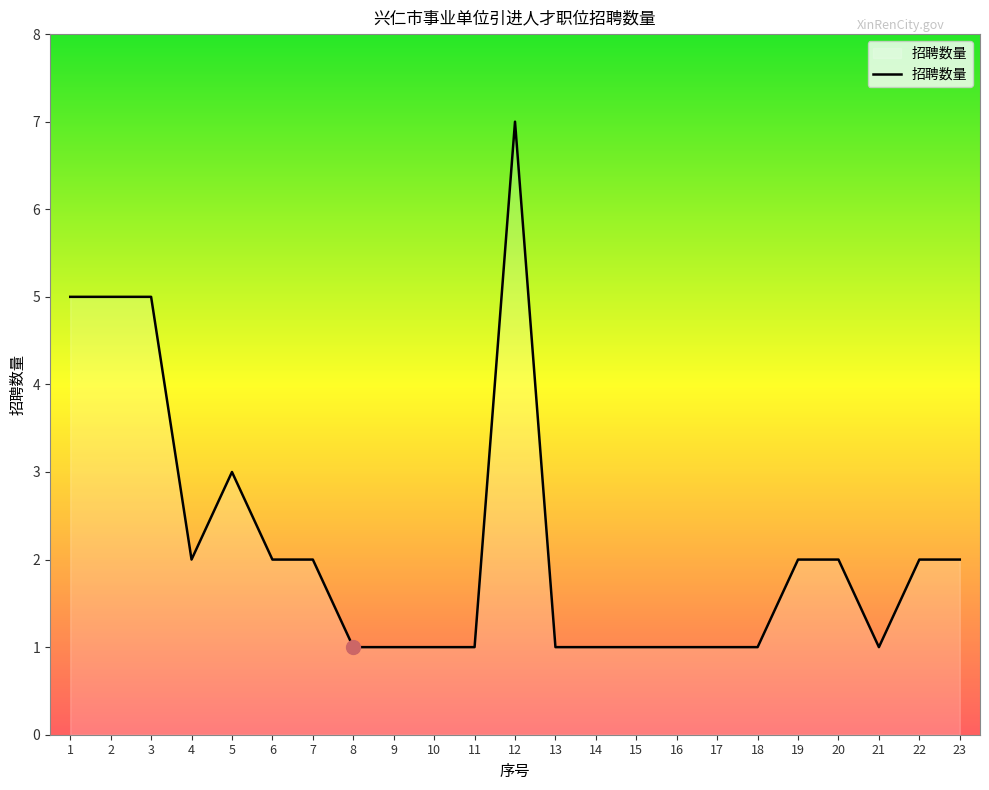

What is the average value?

2